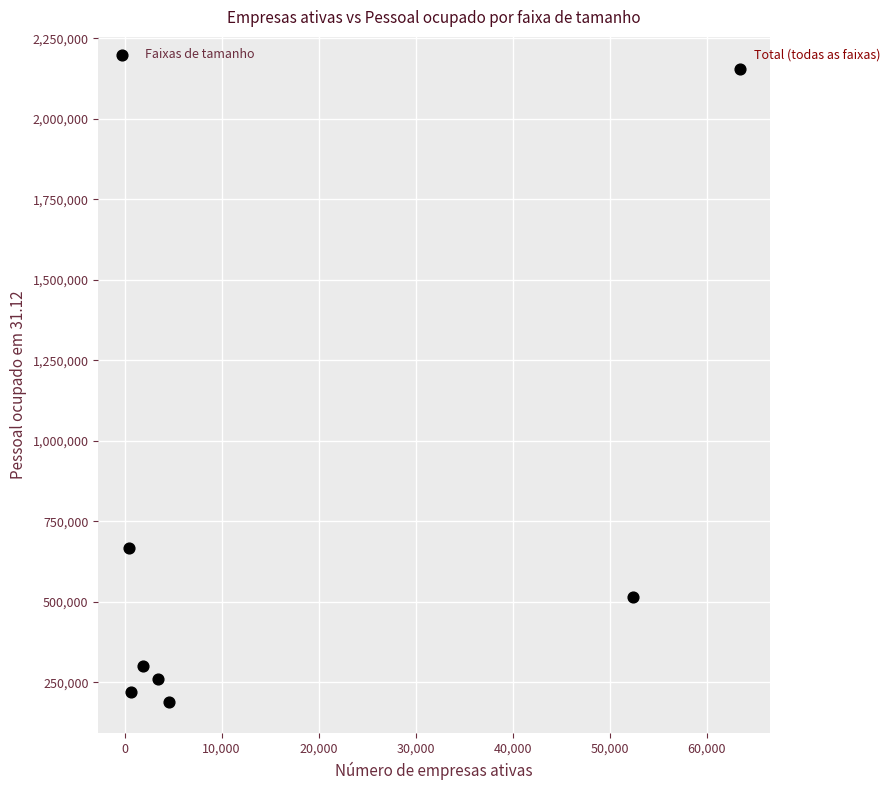

What is the average Y value?

615913